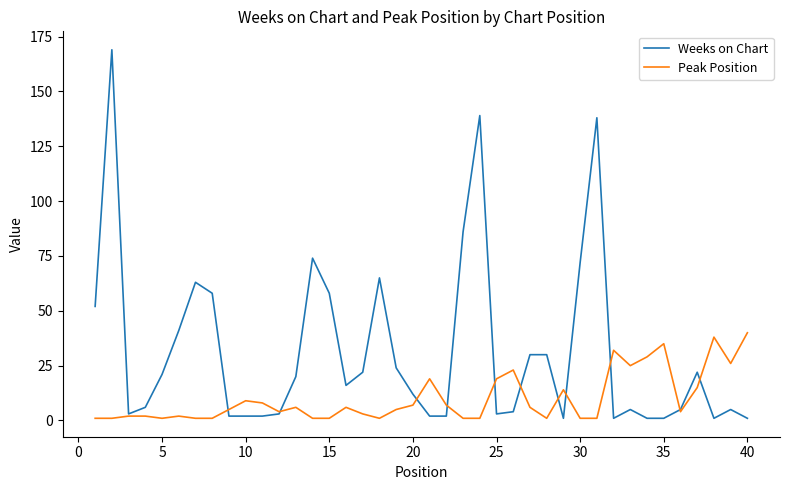

What is the highest value of the Weeks on Chart series?

169